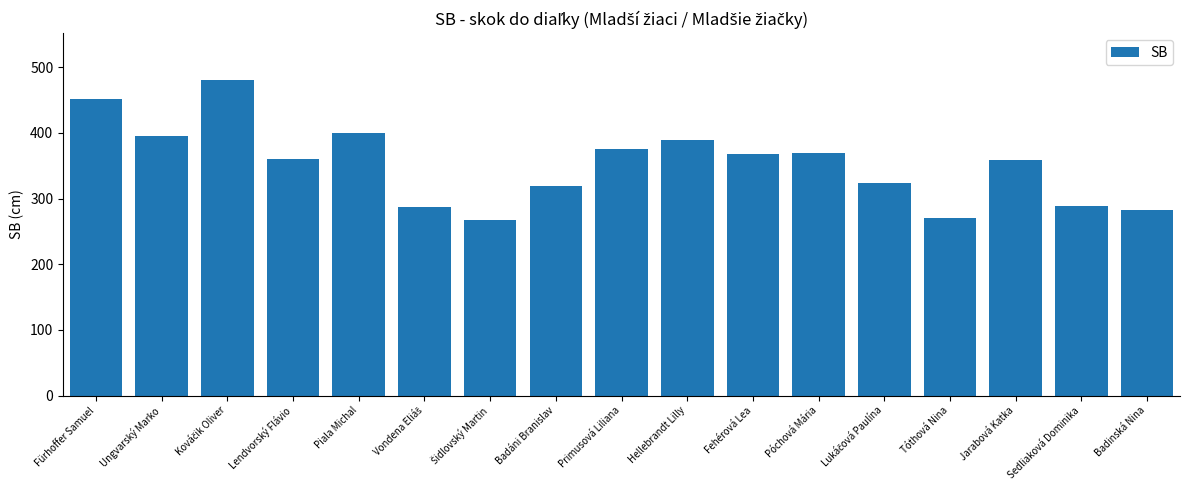

What is the sum of all values?

5987